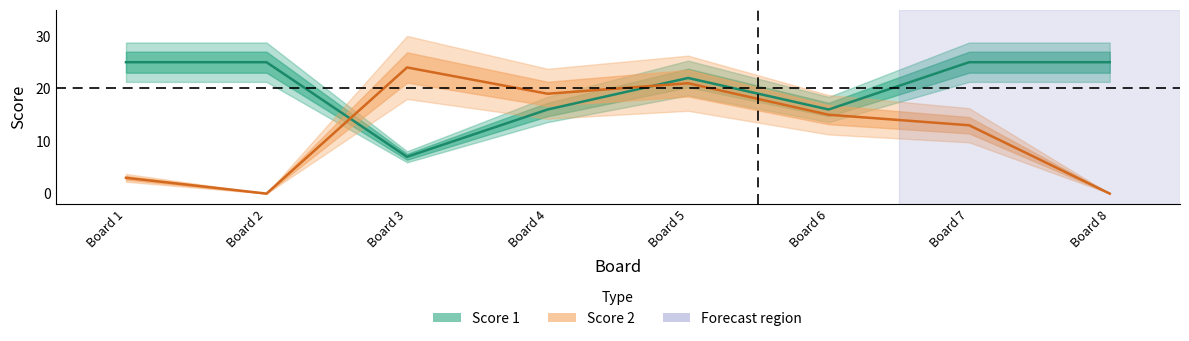

True or false: Score 1 has more than 1 interior local peaks.

False